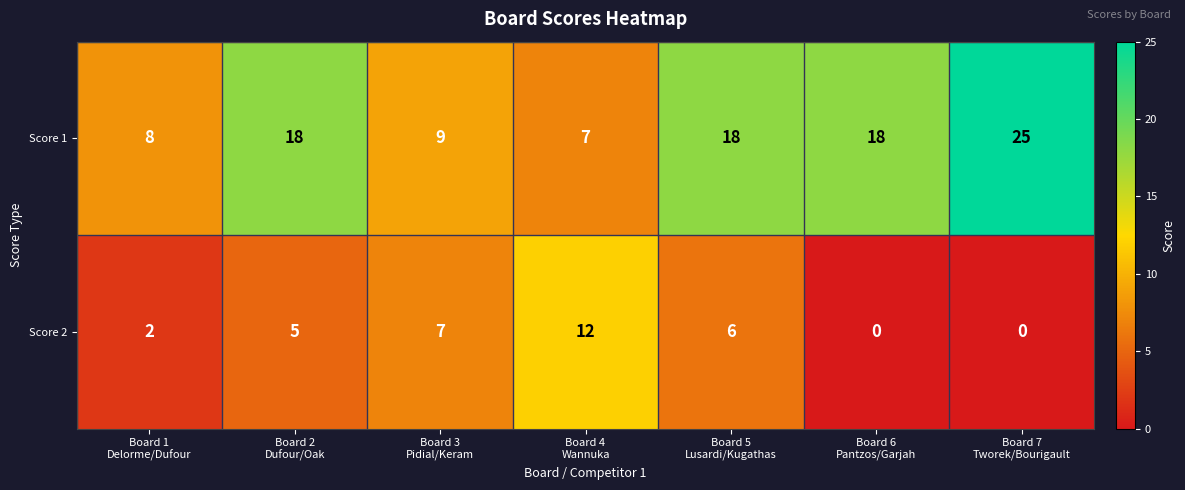

How many distinct data groups are displayed?

2